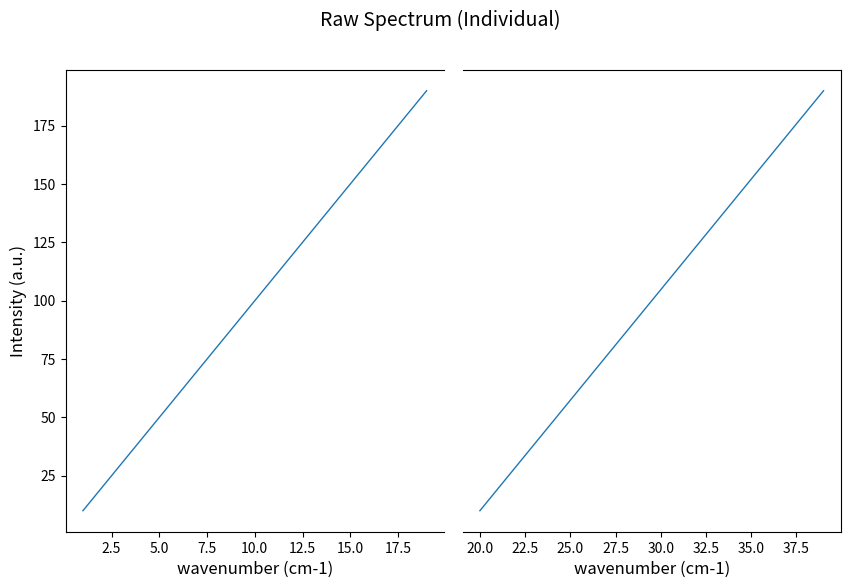

The value at 20.0 is 68. True or false?

False